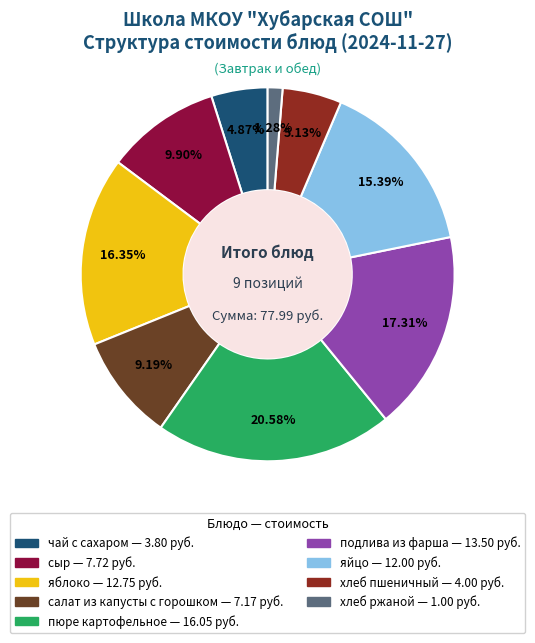

What percentage is the хлеб ржаной slice, to the nearest percent?

1%